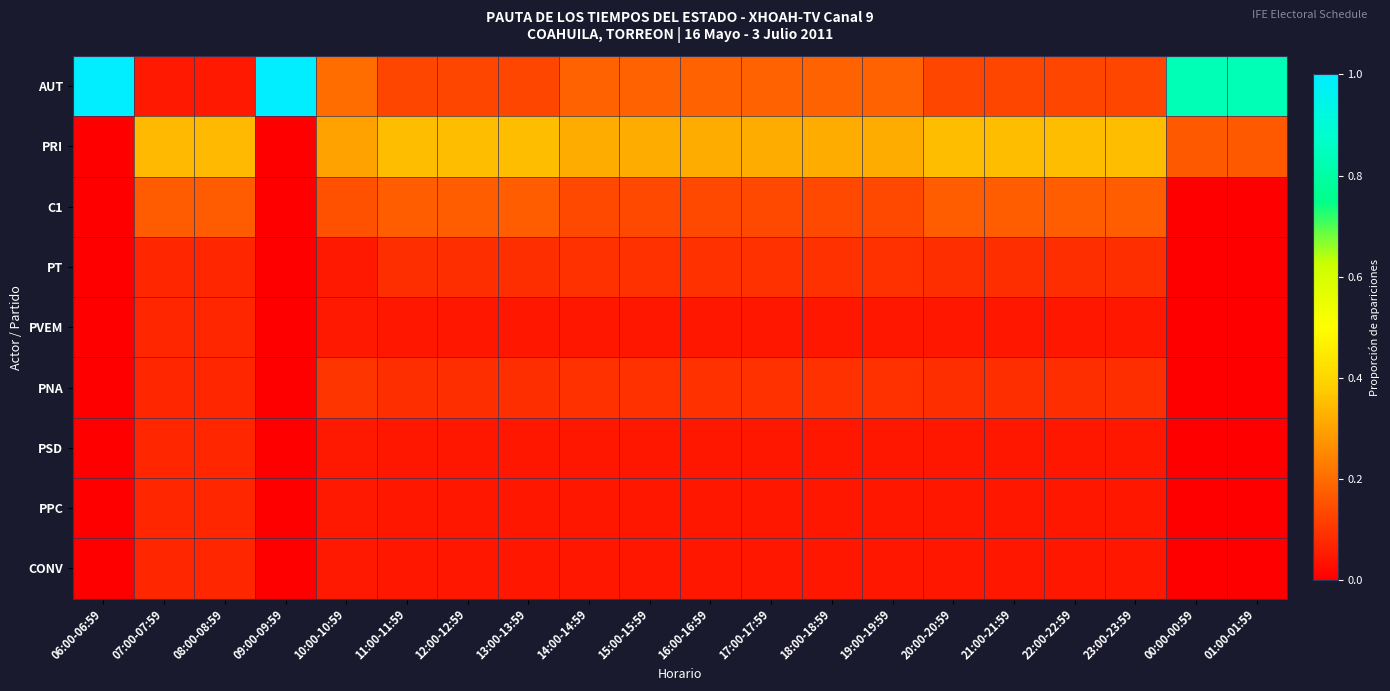

At how many categories does at least one series exceed 0?

20